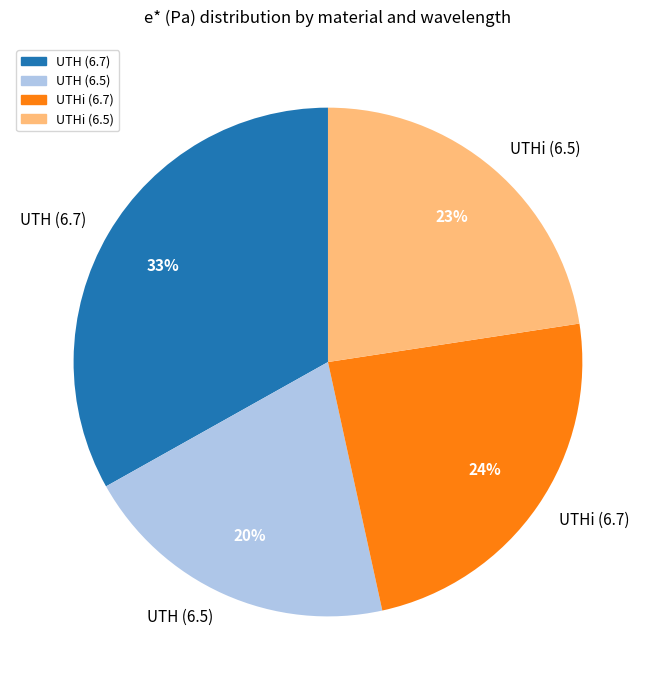

Between UTH (6.7) and UTH (6.5), which is larger?

UTH (6.7)